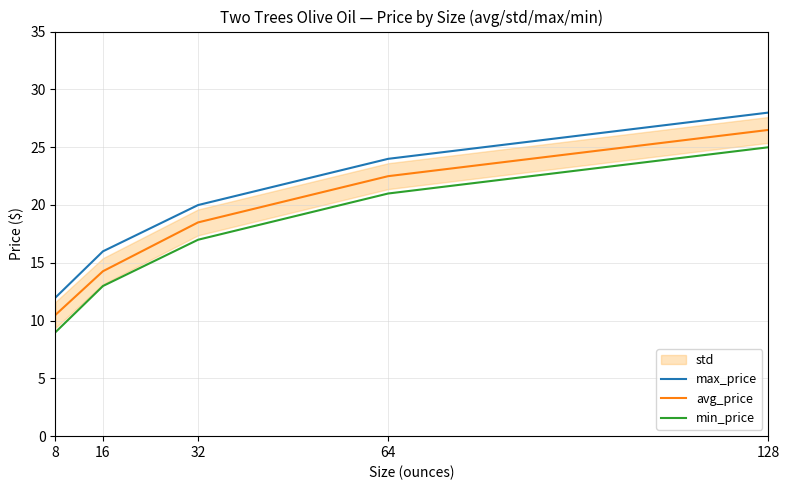

At which category is the sum across all series the highest?

128